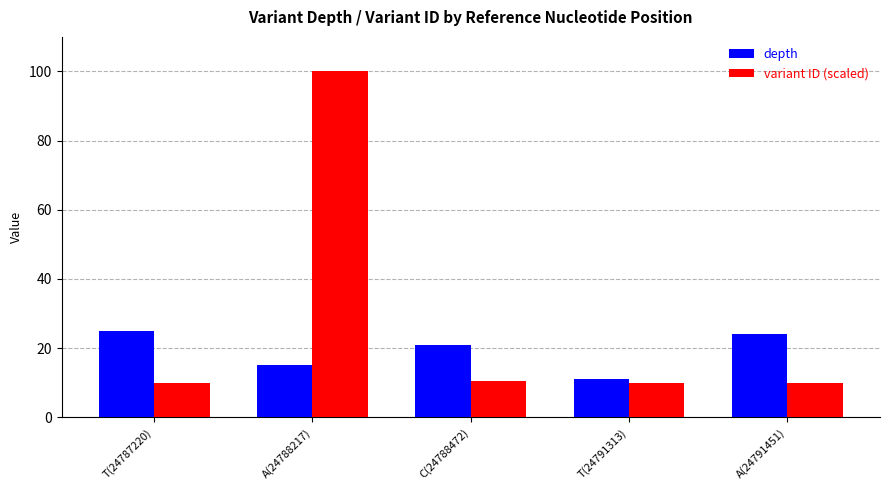

What is the difference between the second highest and second lowest values in the depth series?

9.0